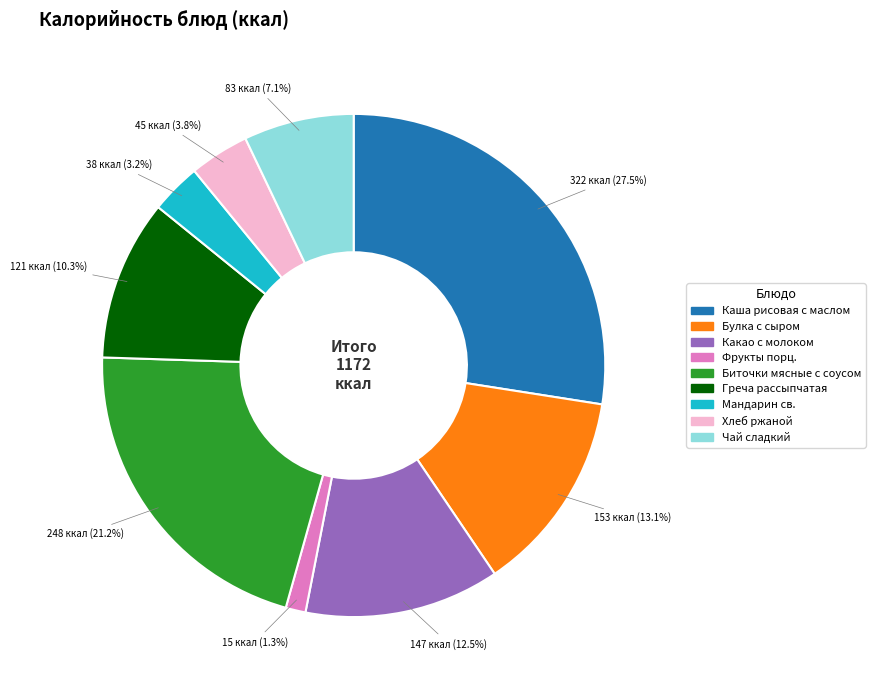

Which has a higher value, Фрукты порц. or Биточки мясные с соусом?

Биточки мясные с соусом